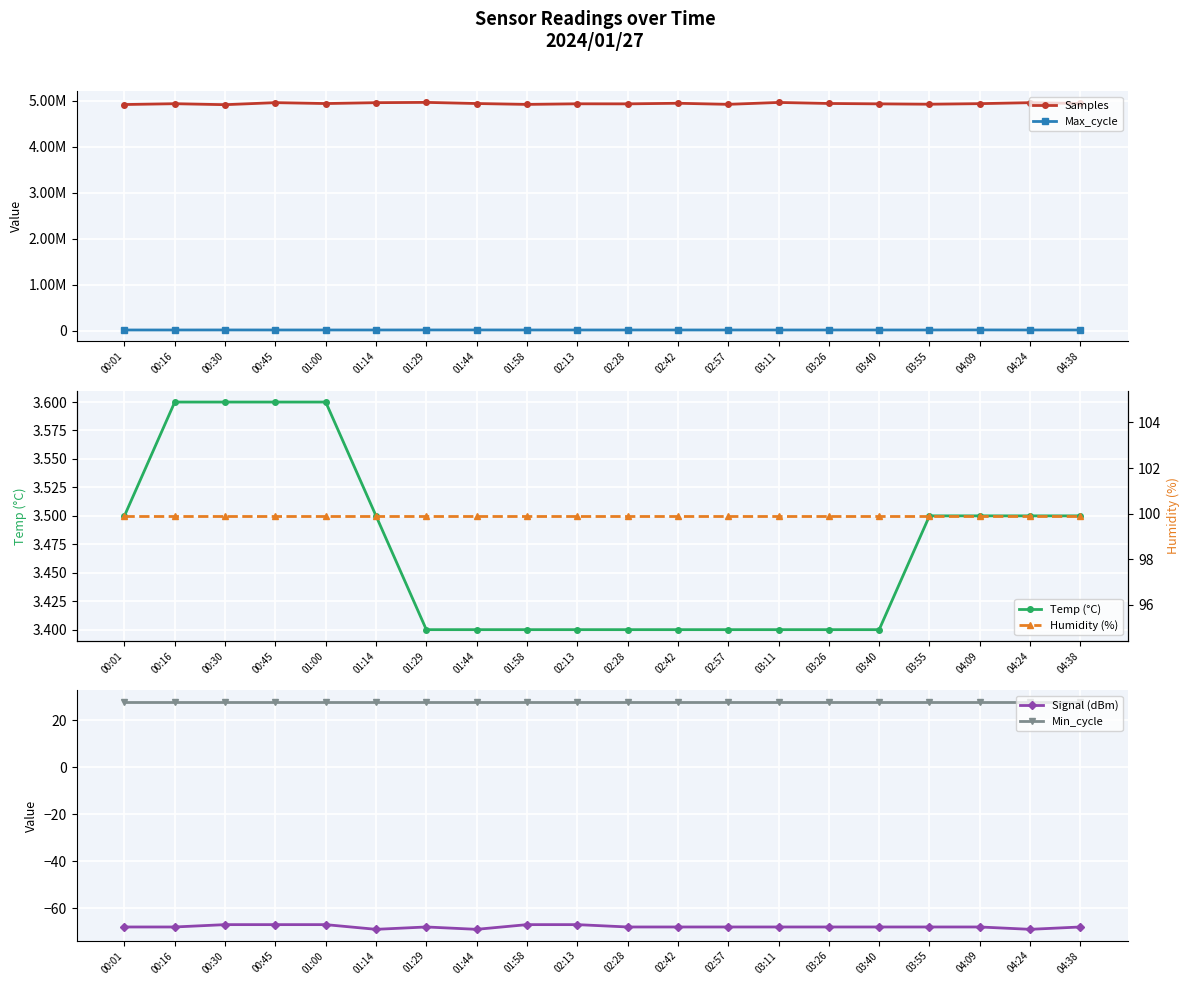

How many distinct data groups are displayed?

6